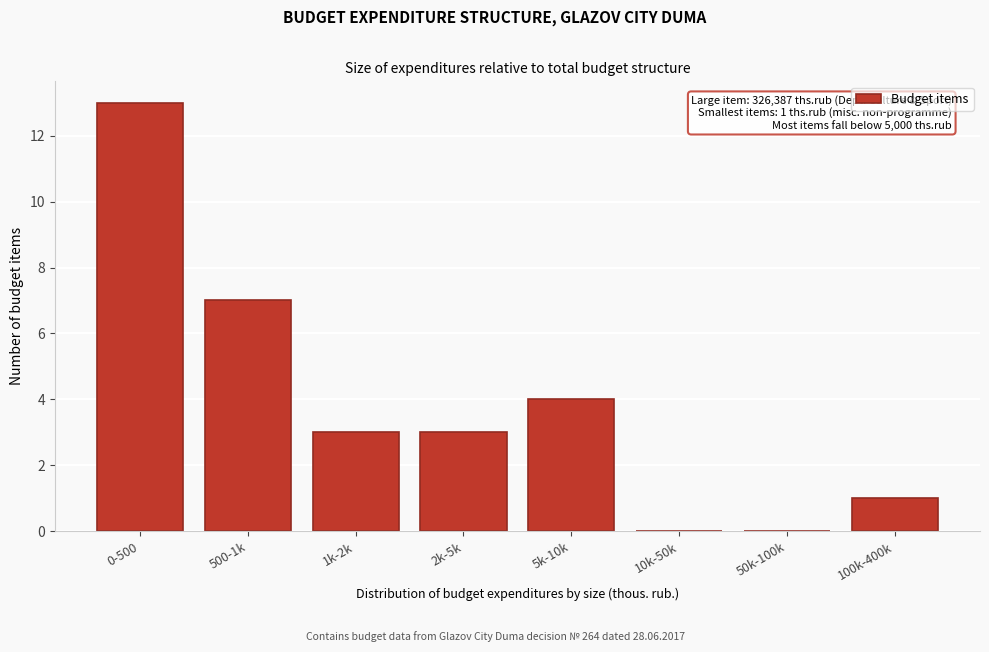

Reading left to right, extract all data points from this chart.

0-500=13	500-1k=7	1k-2k=3	2k-5k=3	5k-10k=4	10k-50k=0	50k-100k=0	100k-400k=1